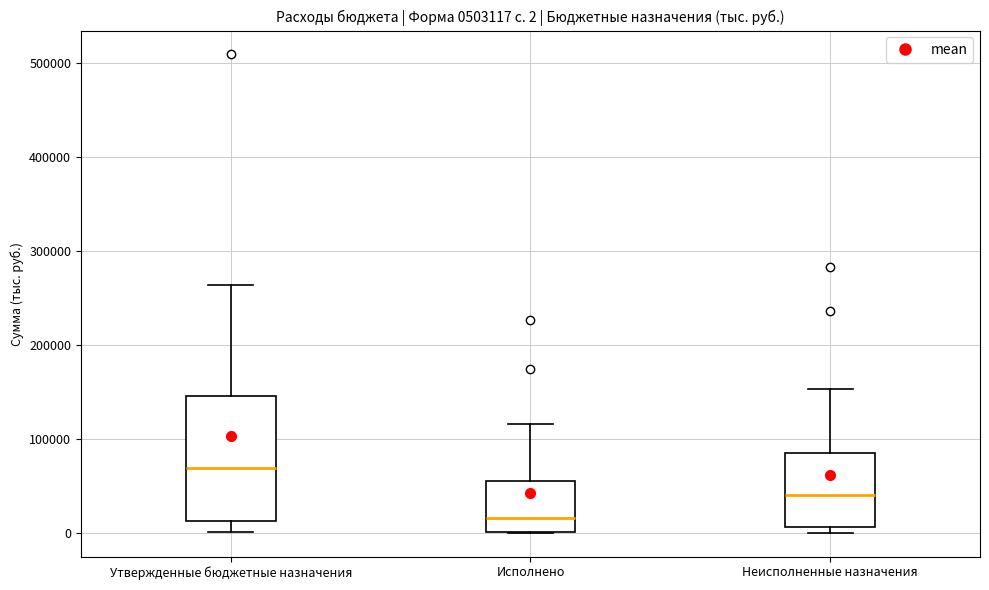

Which box has the highest median line?

Утвержденные бюджетные назначения